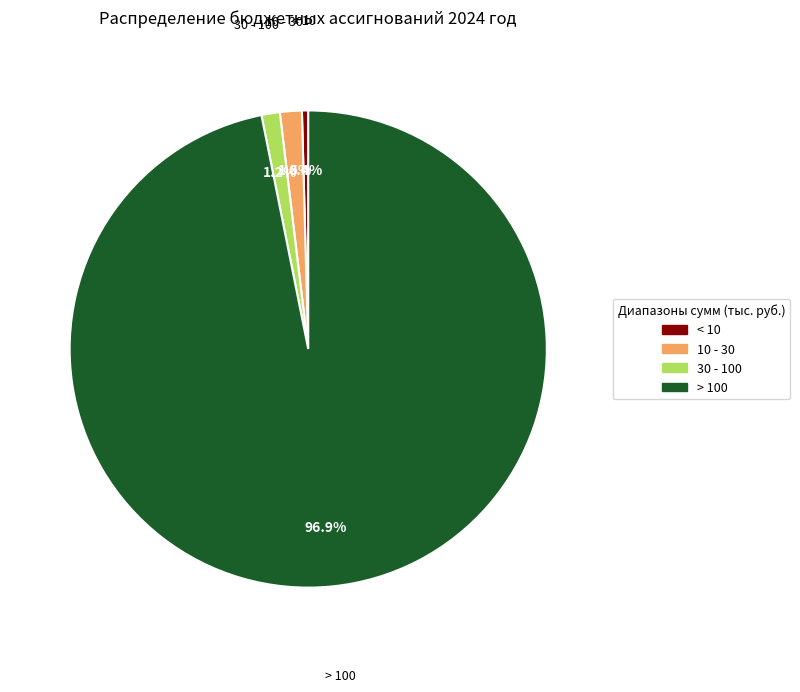

To the nearest percent, what is the difference between the largest and smallest slice percentages?

96%